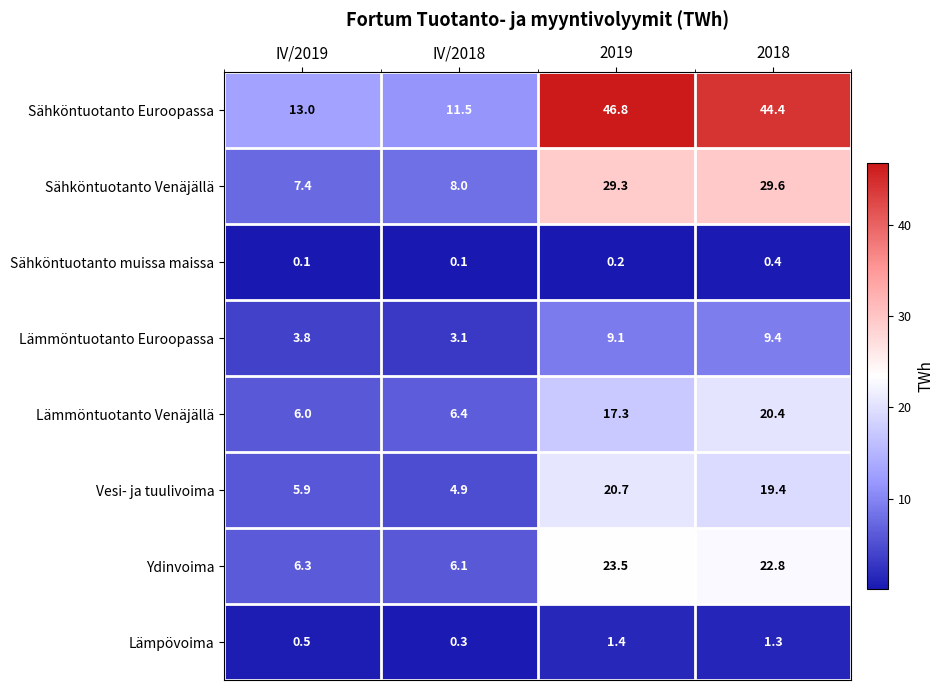

What is the maximum value shown in the chart?

46.8